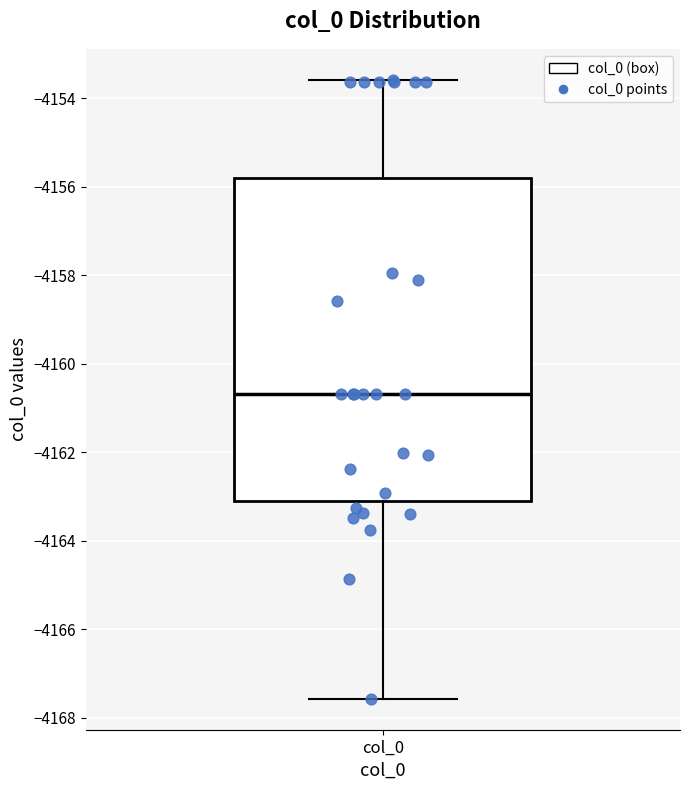

Read this box plot against the y-axis: the position of the median line, the range covered by the box, and the ends of both whiskers. The values are not printed on the chart, so give them approximately, as read against the axis.

median -4160.6, box -4163.0 to -4155.8, whiskers -4167.6 to -4153.6